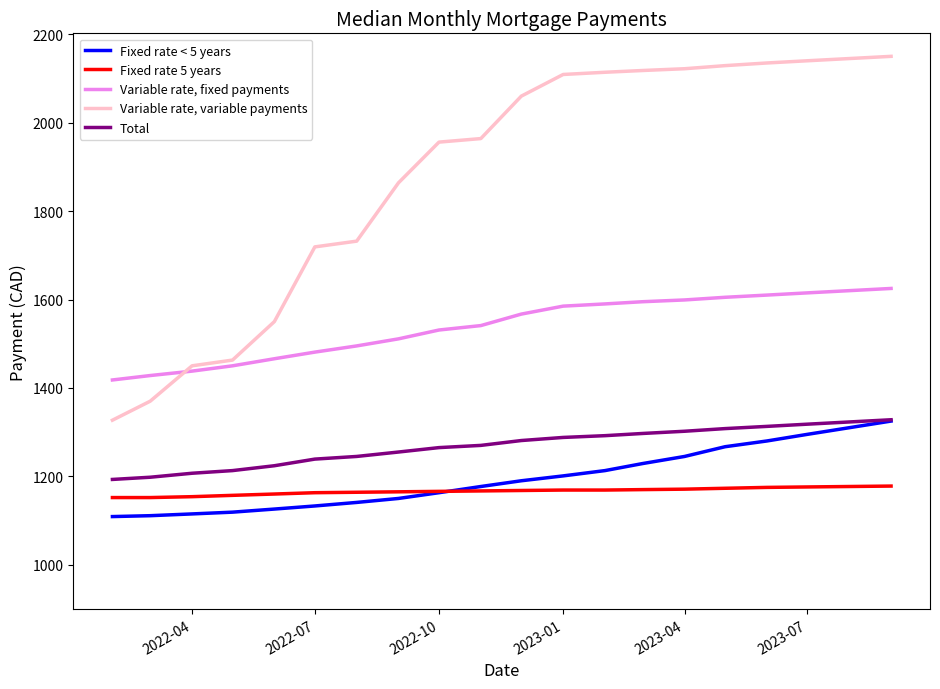

Is this an area chart (filled region under the line)?

No